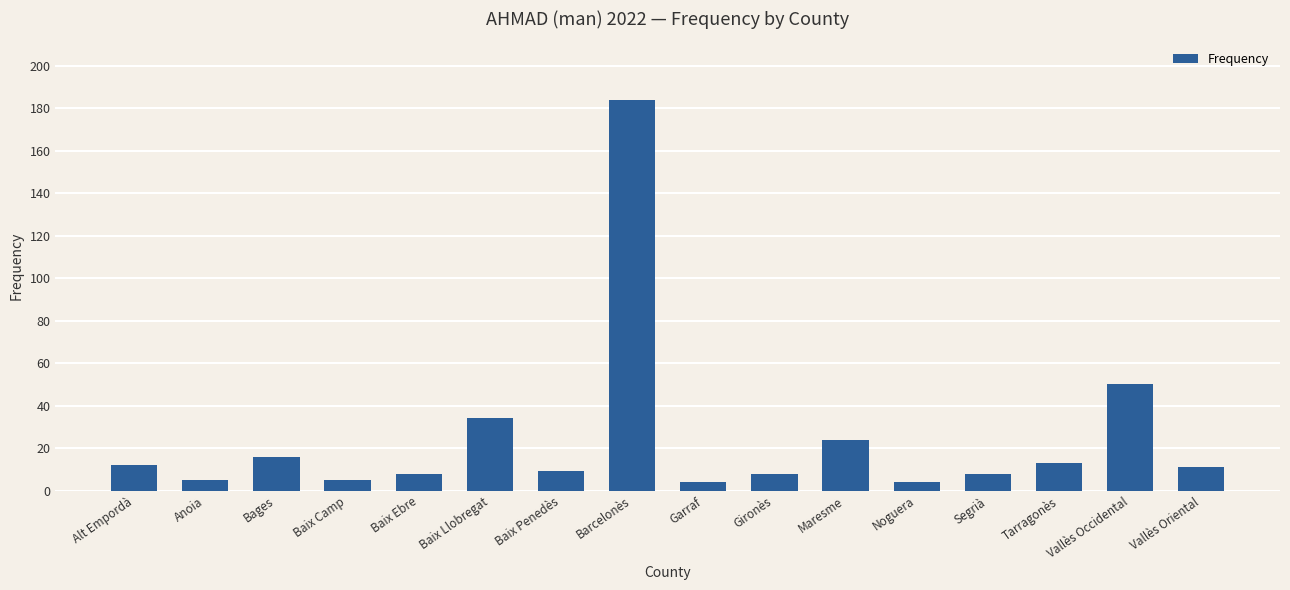

The chart shows a value of 13 at Tarragonès. True or false?

True